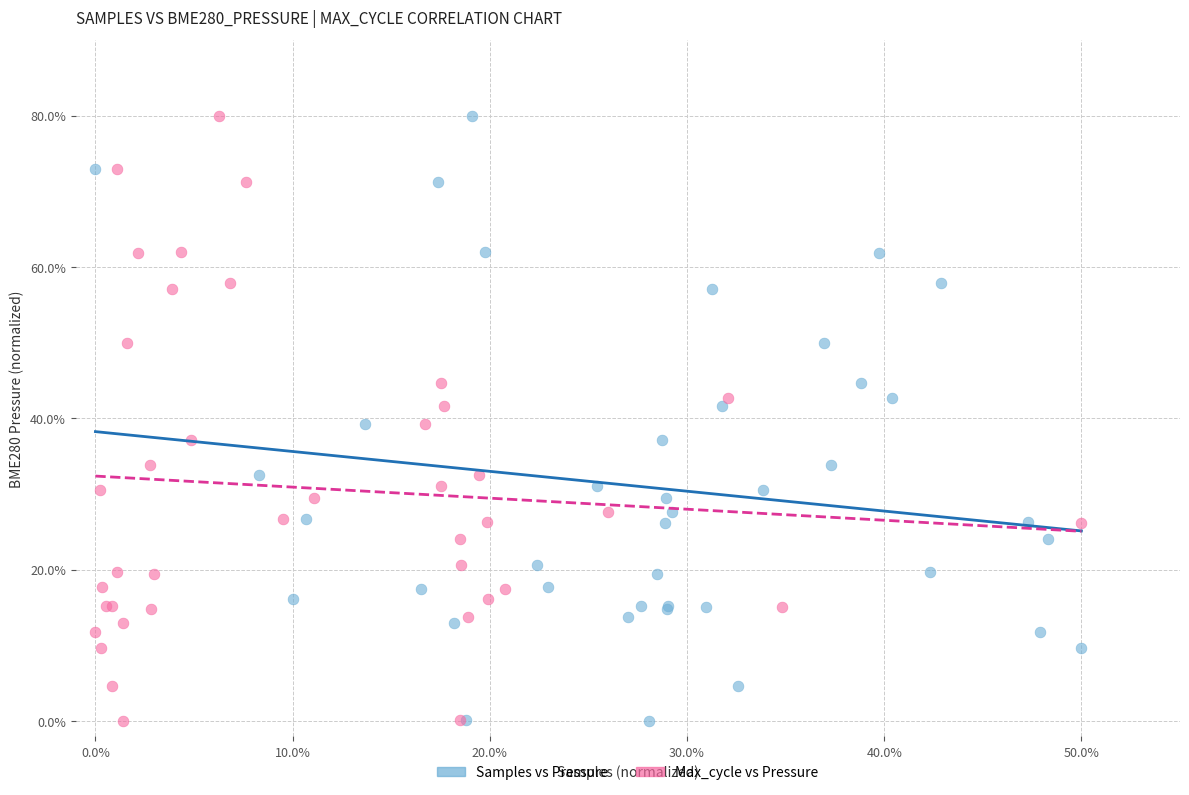

What are all the series names shown in the legend?

Samples vs Pressure, Max_cycle vs Pressure